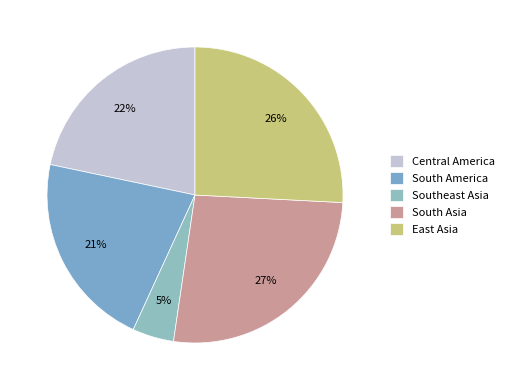

Does South America represent more than half of the total?

No